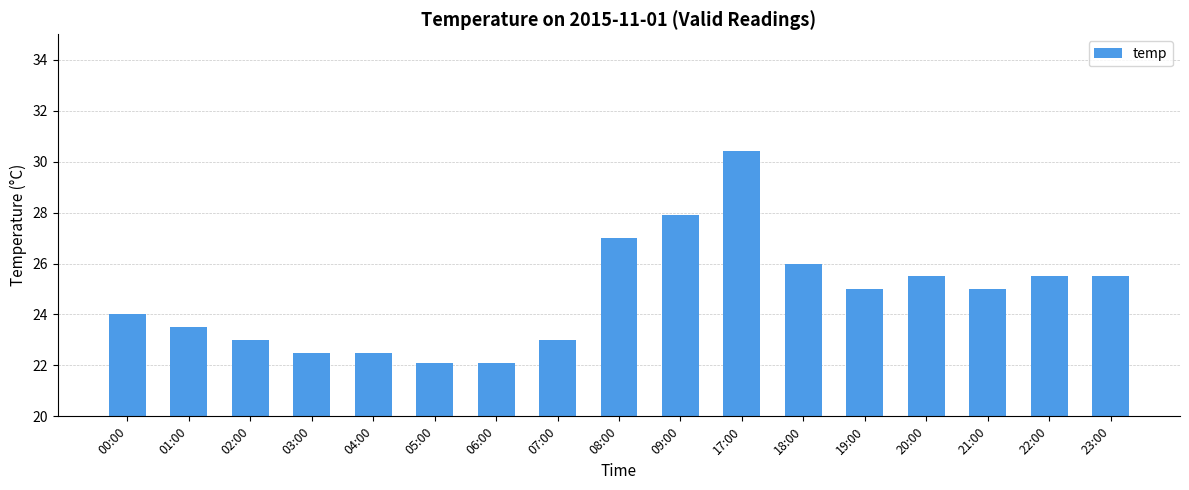

Which has a higher value, 22:00 or 17:00?

17:00